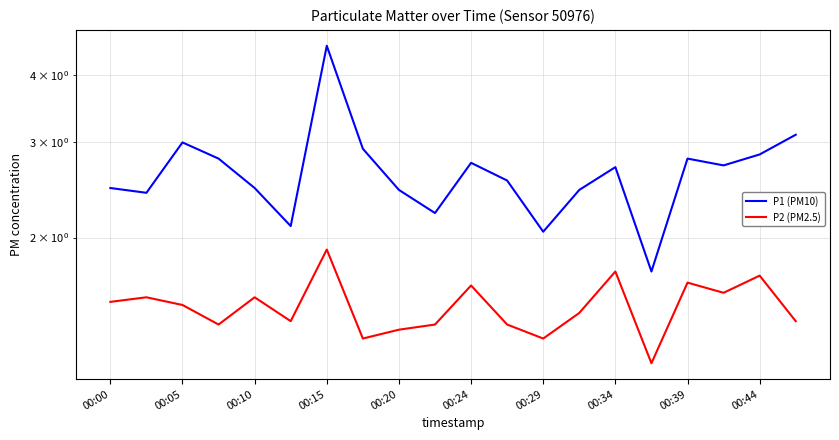

The P2 (PM2.5) series shows 1.2 at 15. True or false?

True